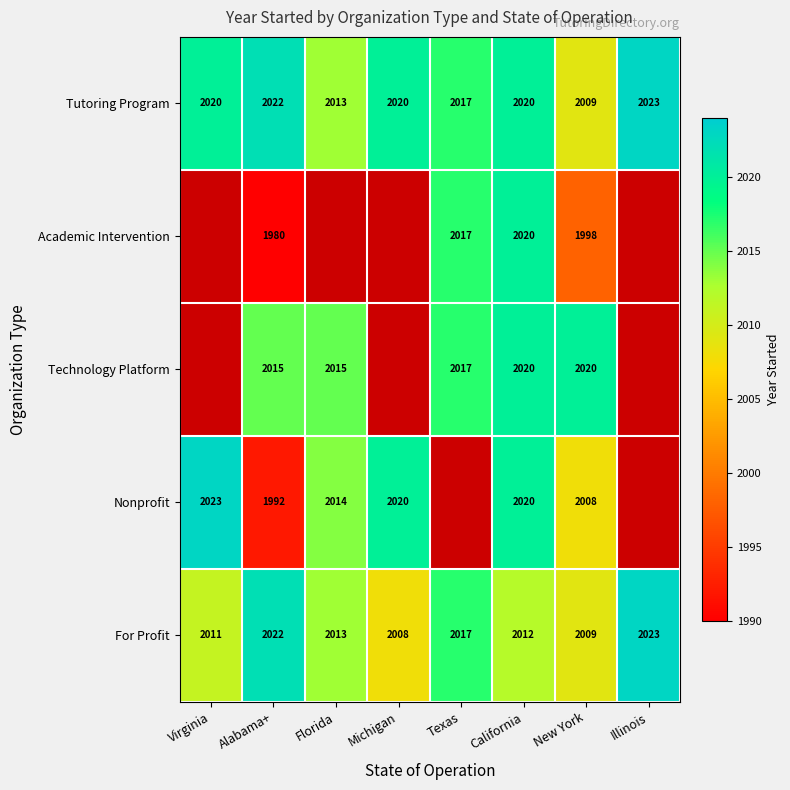

At which category is the sum across all series the highest?

California